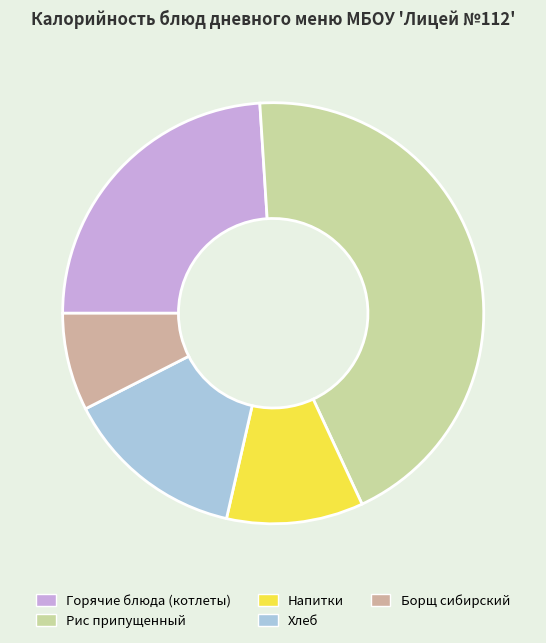

Approximately how many times larger is the value at Напитки compared to Хлеб?

0.8